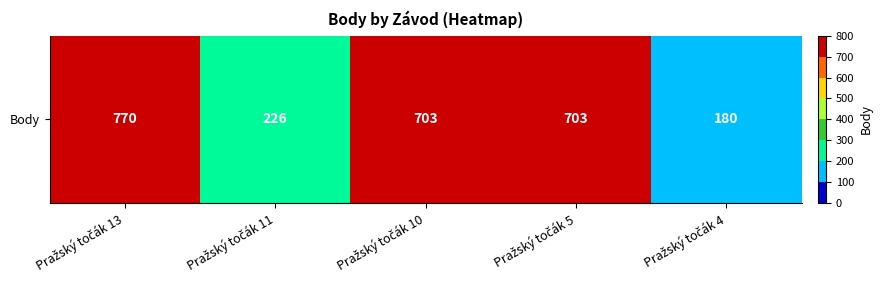

True or false: the data shows 703 at Pražský točák 5.

True